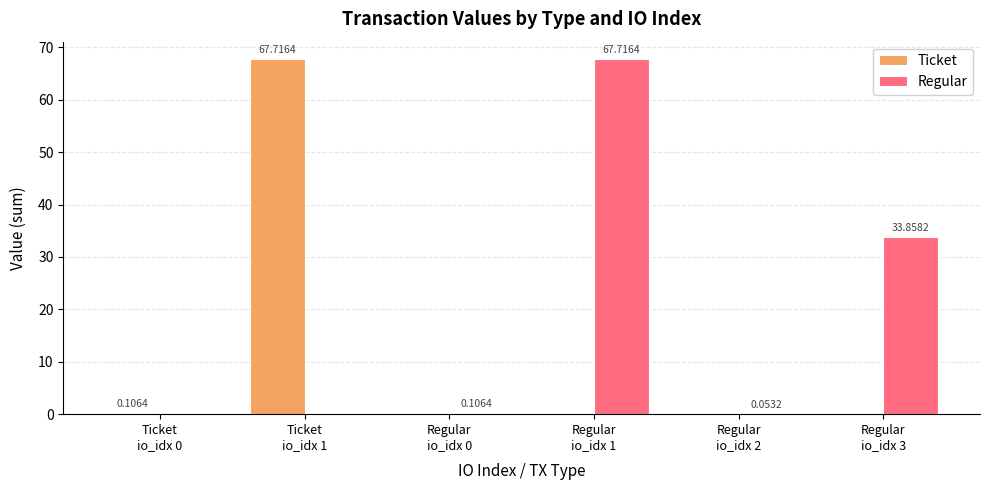

What is the maximum value for Ticket?

67.7